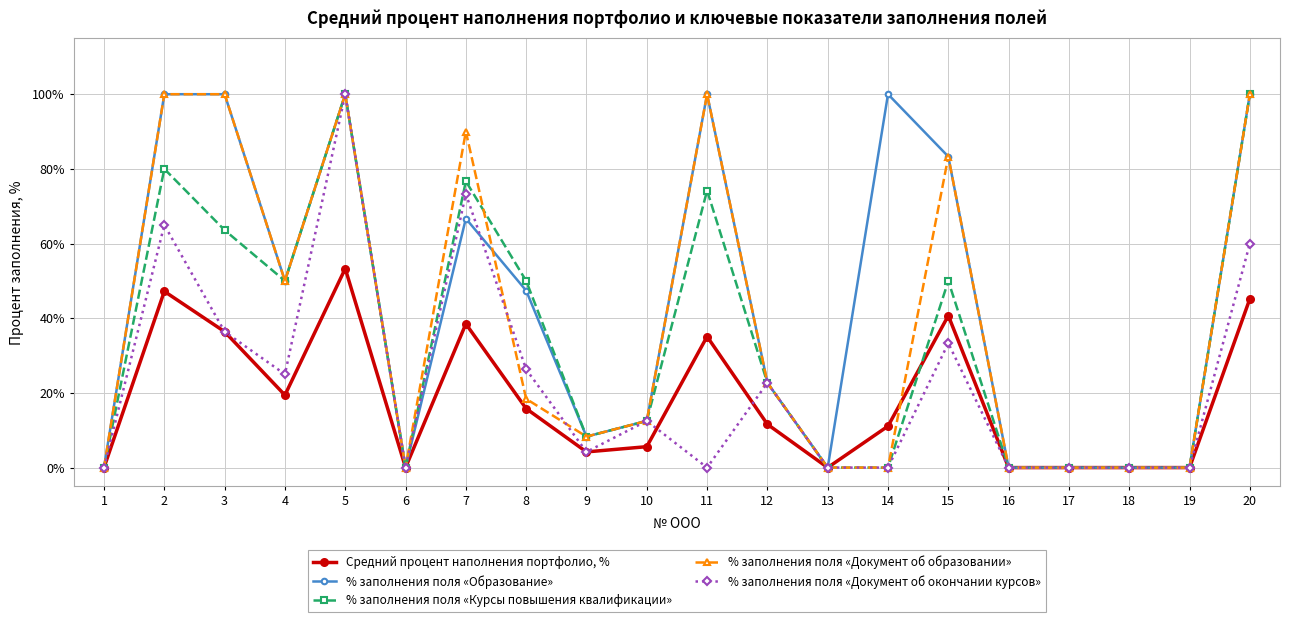

The value of % заполнения поля «Образование» at 7 is 66.7. True or false?

True